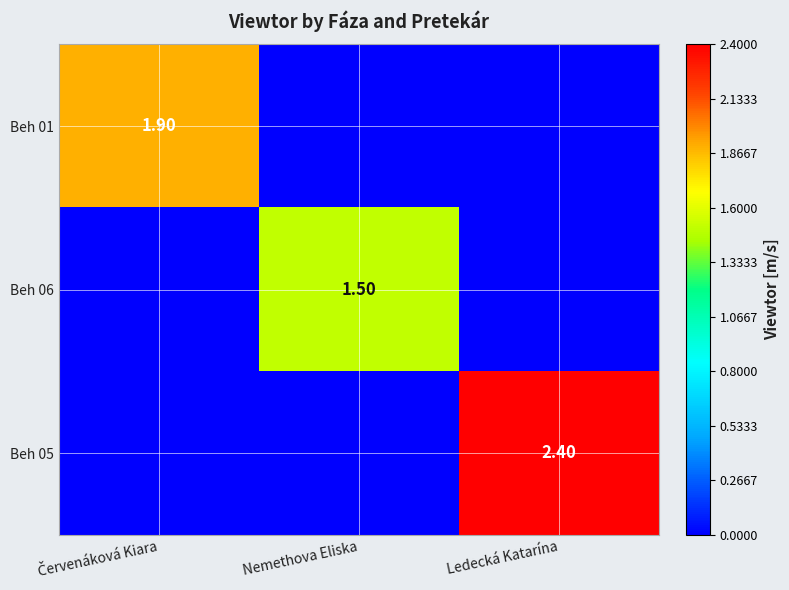

What is the difference between the maximum and second lowest values in the Beh 06 series?

1.5